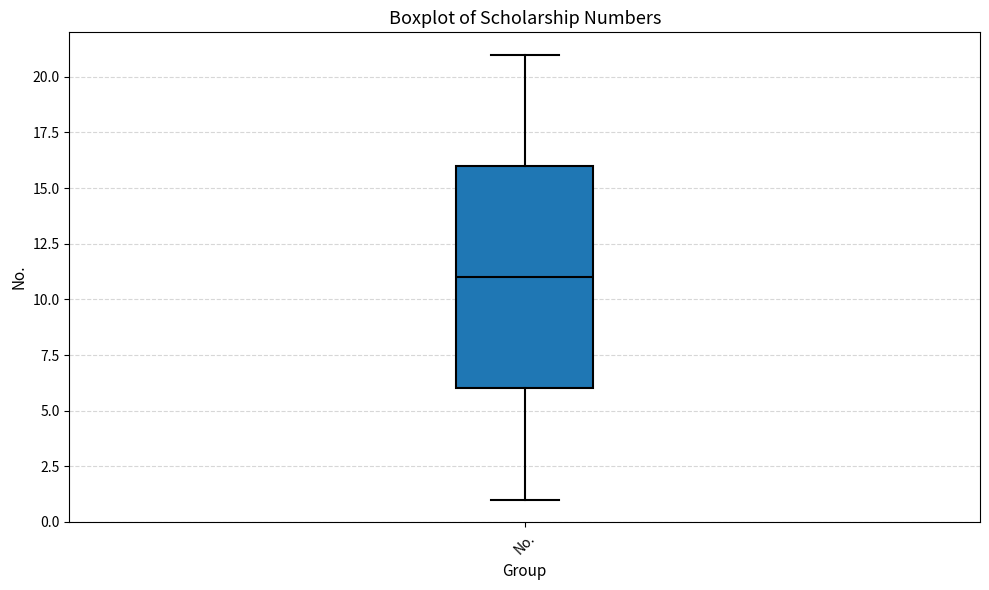

Where is the lower edge of the box for No. on the y-axis? The values are not printed on the chart, so give them approximately, as read against the axis.

6